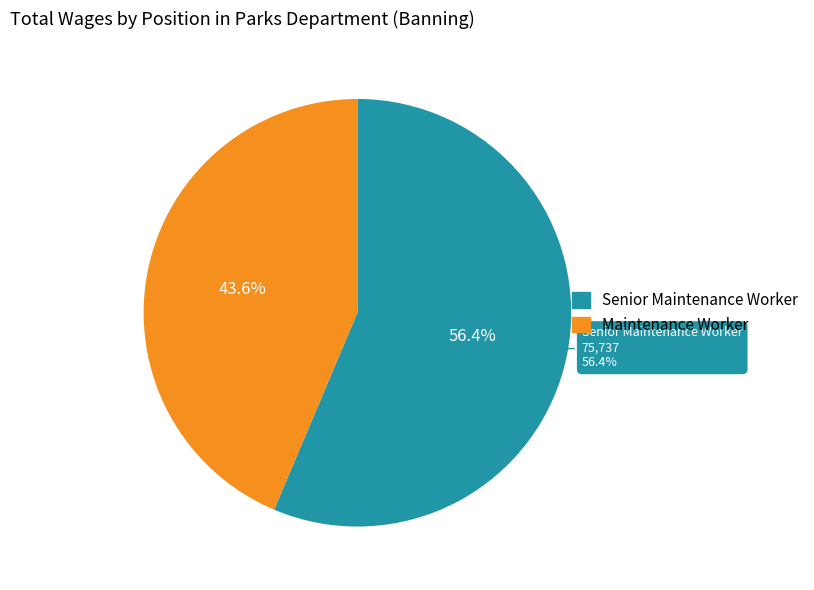

What percentage is NOT represented by Senior Maintenance Worker?

43.6%